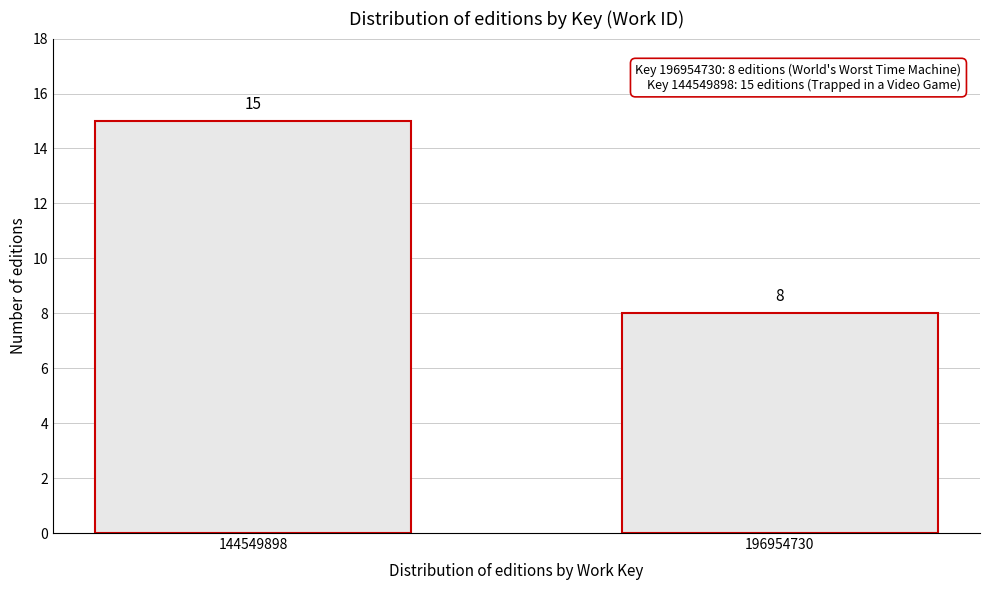

Reading left to right, list all the values displayed in this chart.

15	8